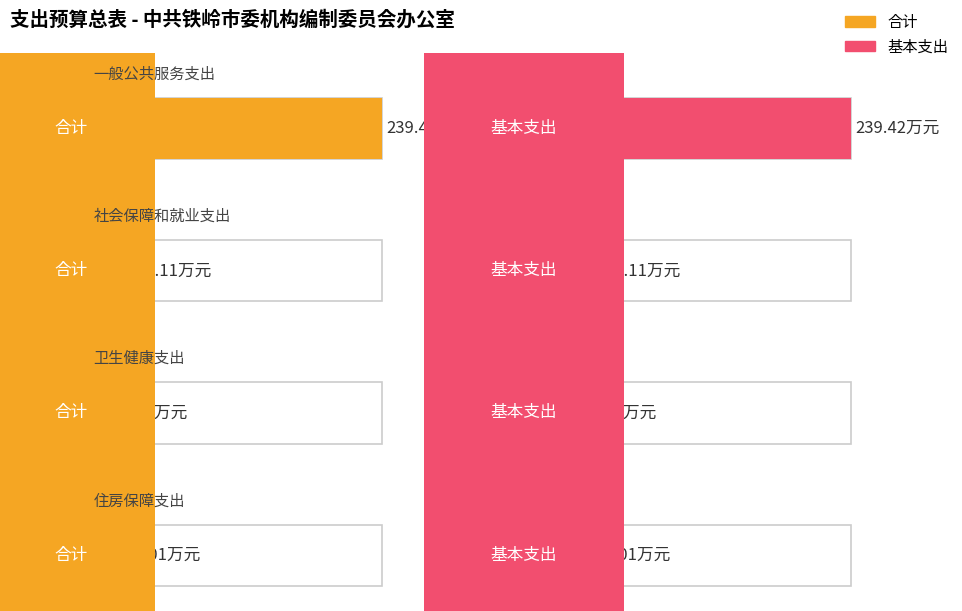

Reading left to right, extract all data points from this chart.

合计: 一般公共服务支出=239.4	社会保障和就业支出=32.1	卫生健康支出=11.7	住房保障支出=23.0
基本支出: 一般公共服务支出=239.4	社会保障和就业支出=32.1	卫生健康支出=11.7	住房保障支出=23.0